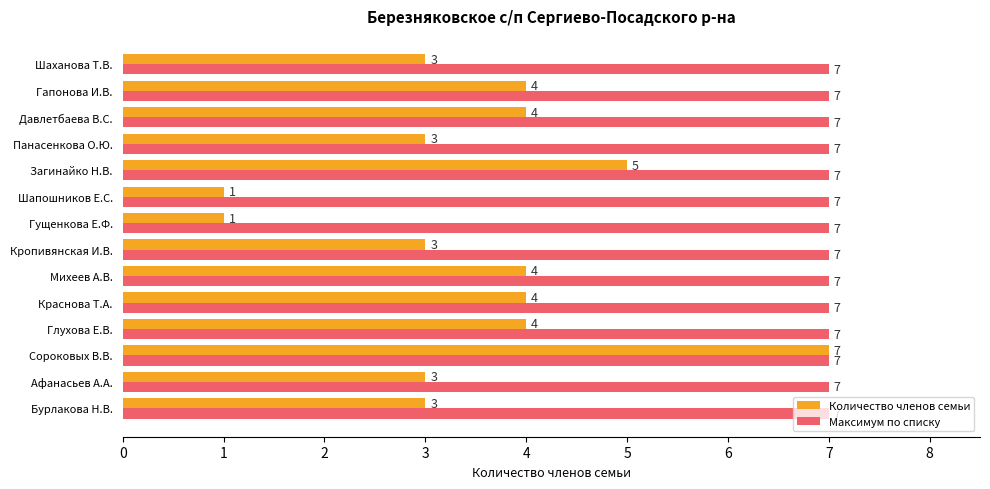

What is the average value of the Количество членов семьи series?

4